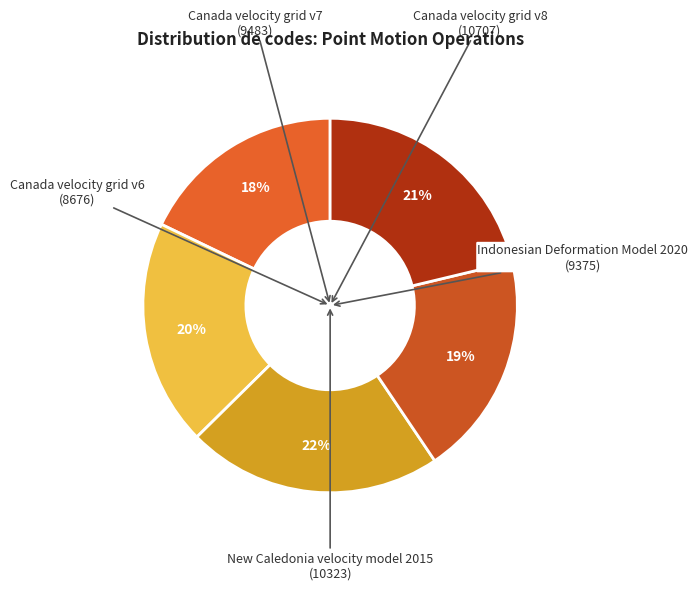

How many segments does this pie chart have?

5